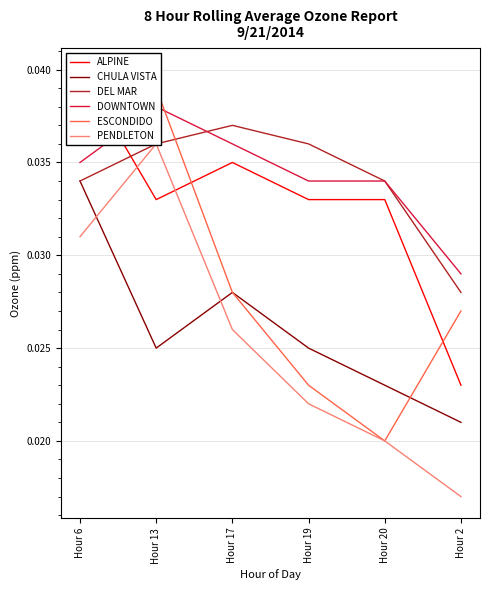

What is the total value across all series at Hour 2?

0.1